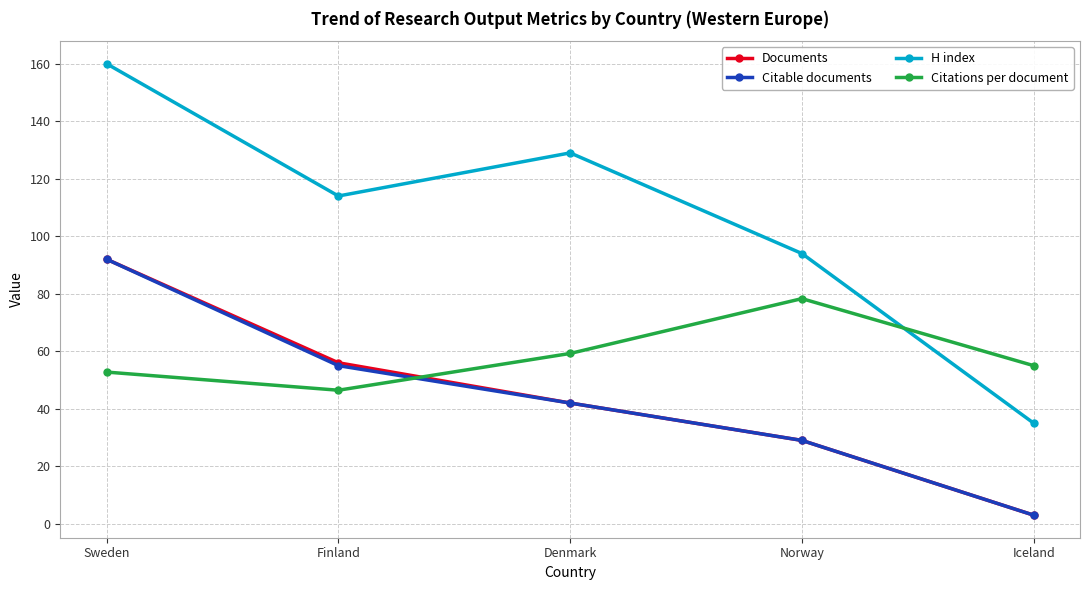

True or false: H index and Citable documents intersect in this chart.

False